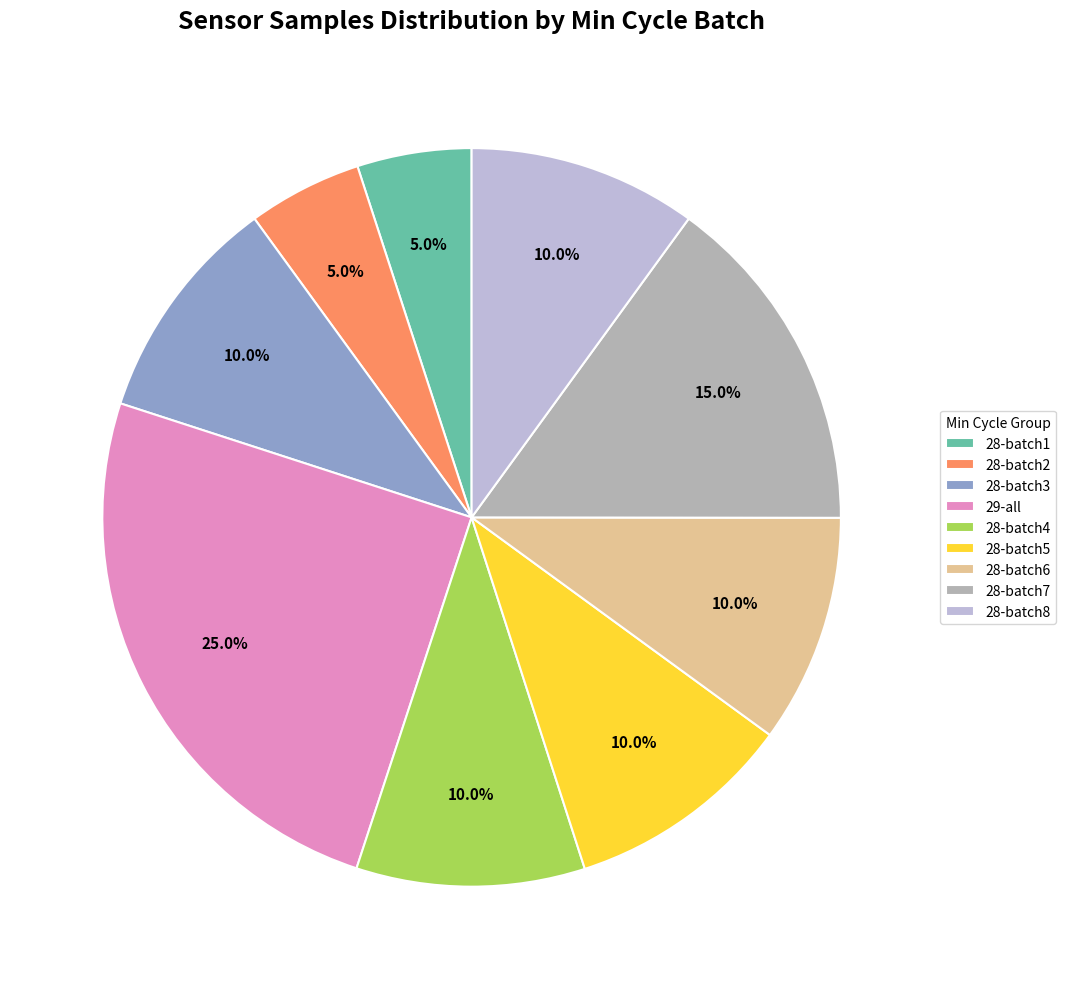

To the nearest percent, what is the average slice percentage?

11%